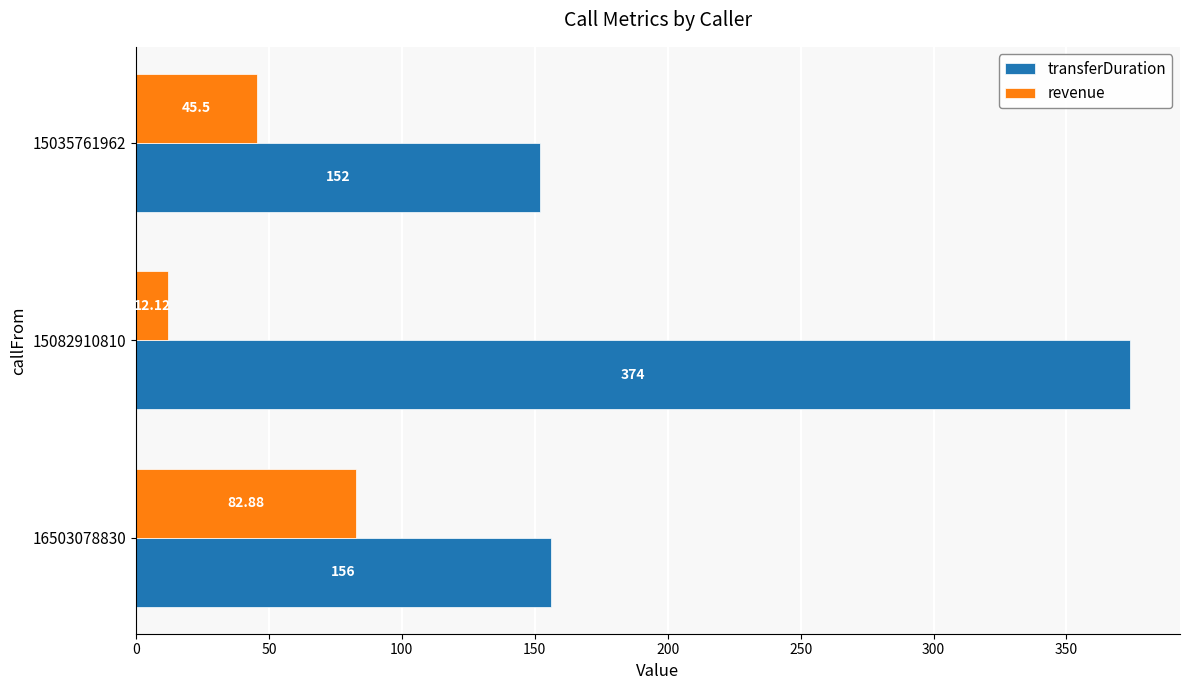

Which series has the largest total across all categories?

transferDuration